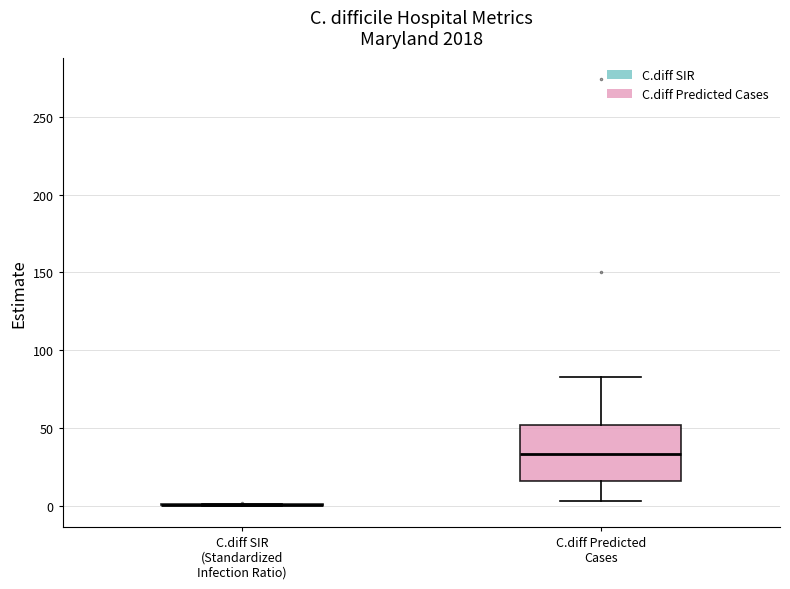

Reading left to right, transcribe this box plot: for each box, give where its median line is, the range the box spans, and where its two whiskers end, as read against the y-axis. The values are not printed on the chart, so give them approximately, as read against the axis.

C.diff SIR (Standardized Infection Ratio): box collapsed to a line at 0, whiskers 0 to 0
C.diff Predicted Cases: median 35, box 15 to 50, whiskers 5 to 85